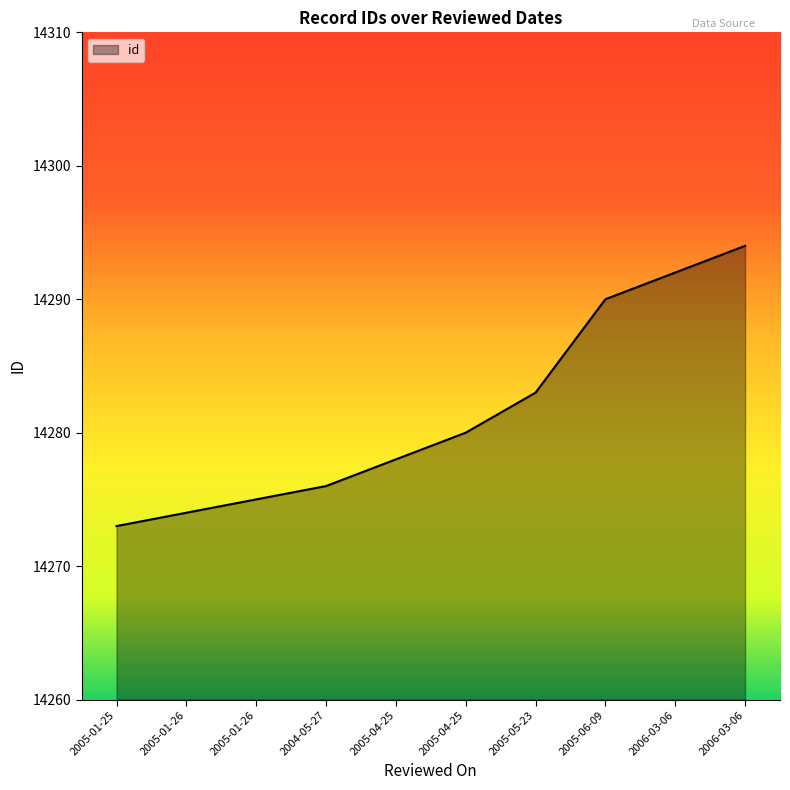

Does the chart display data point markers on the line(s)?

No